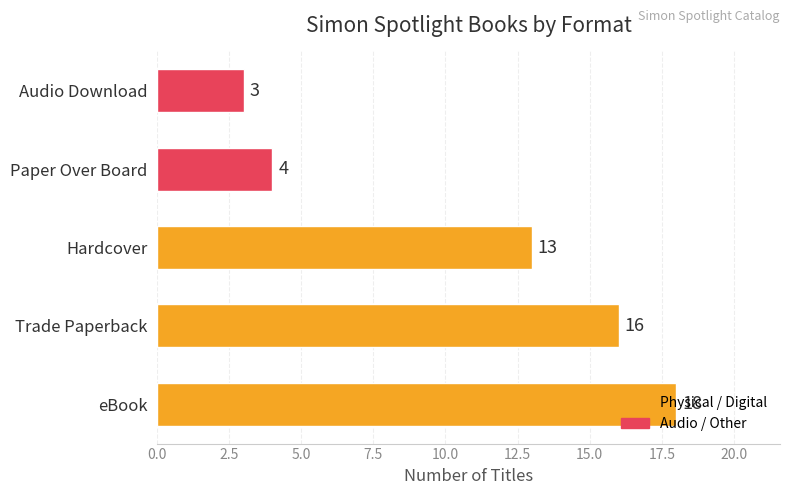

List the labels in order of value, smallest first.

Audio Download, Paper Over Board, Hardcover, Trade Paperback, eBook